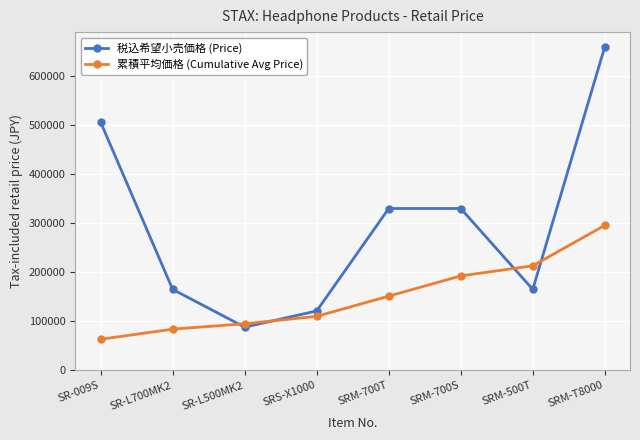

What are all the series names shown in the legend?

税込希望小売価格 (Price), 累積平均価格 (Cumulative Avg Price)